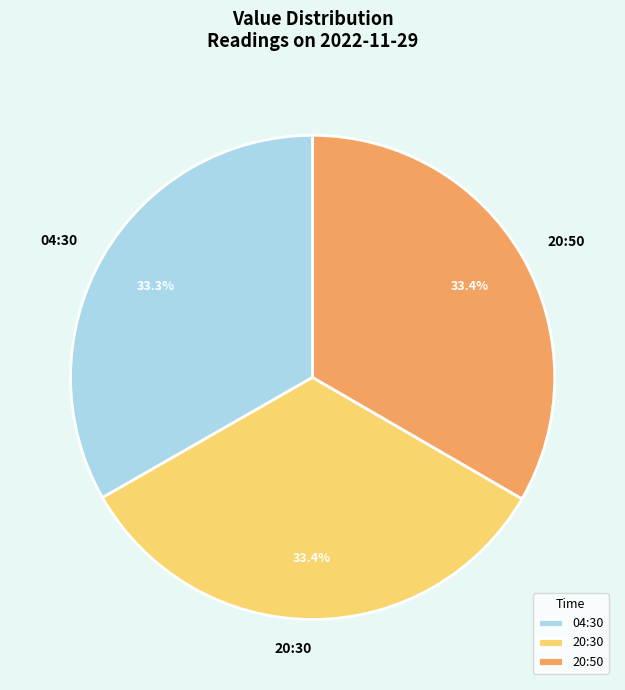

What portion of the pie excludes 20:50?

66.6%